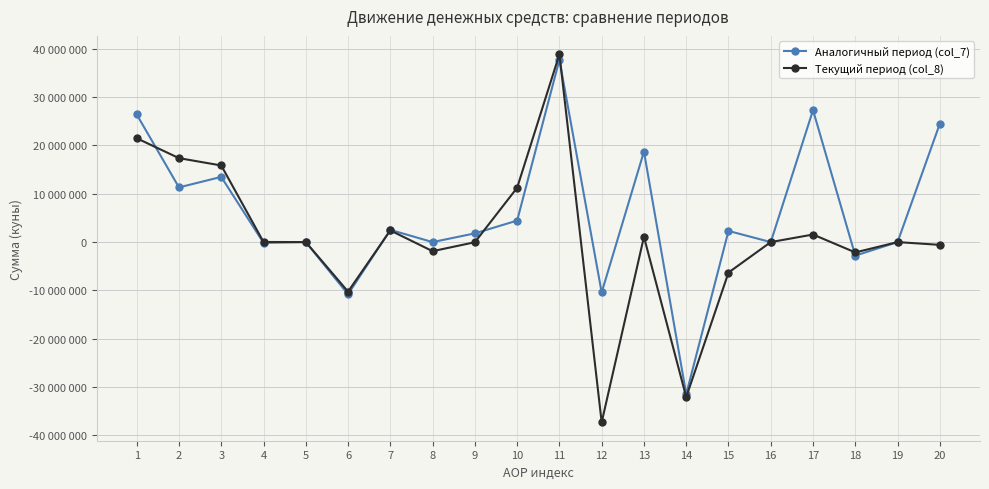

Reading left to right, what are all the values shown in this chart?

Аналогичный период (col_7): 26408591	11317833	13488869	-158562	0	-10794575	2528212	0	1803748	4450141	37726424	-10424325	18729348	-31460401	2306728	0	27302099	-2801723	0	24500376
Текущий период (col_8): 21490169	17370858	15854228	23029	0	-10250255	2410685	-1880917	-28107	11242195	38861027	-37295772	1086380	-32074340	-6307812	0	1565255	-2140133	0	-574878